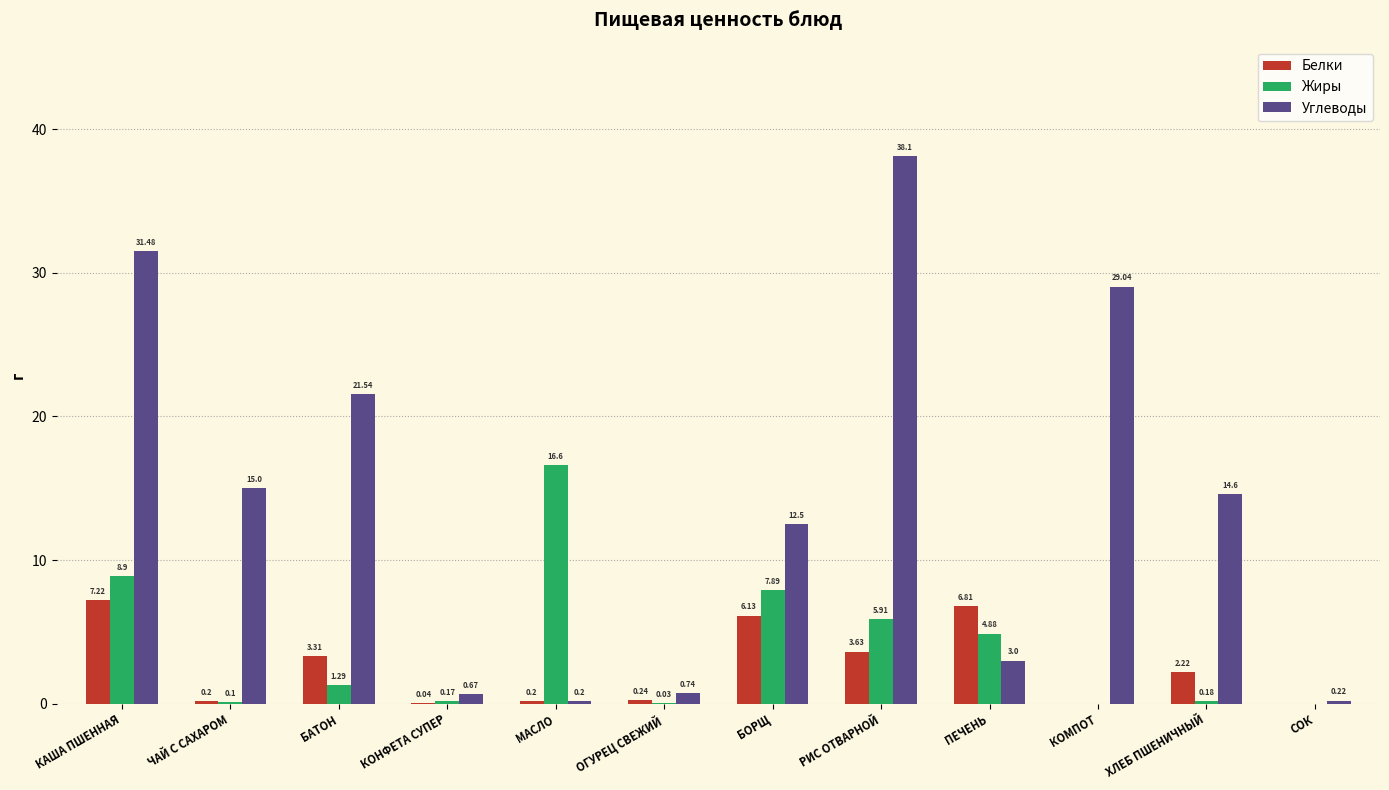

Which series has the widest spread of values?

Углеводы